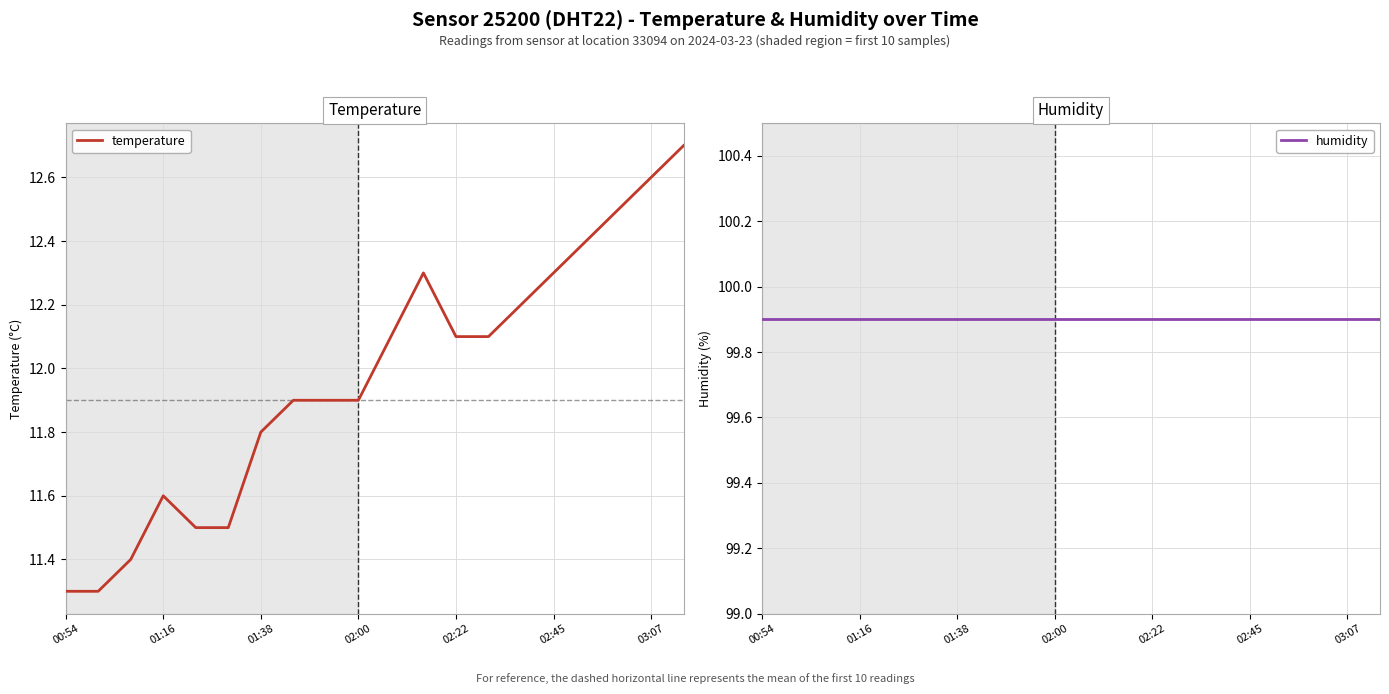

Which series has the largest total across all categories?

humidity